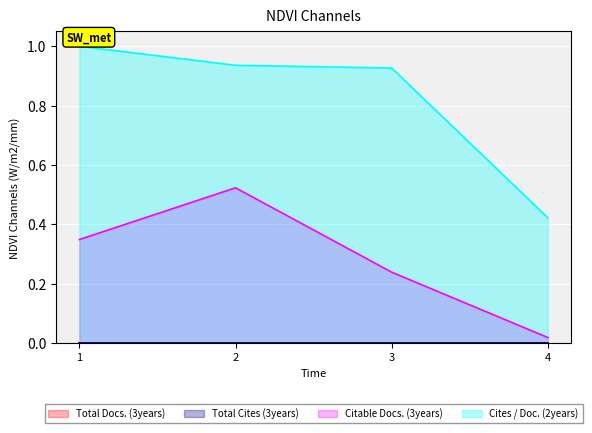

What is the total value across all series at 1?

1.3